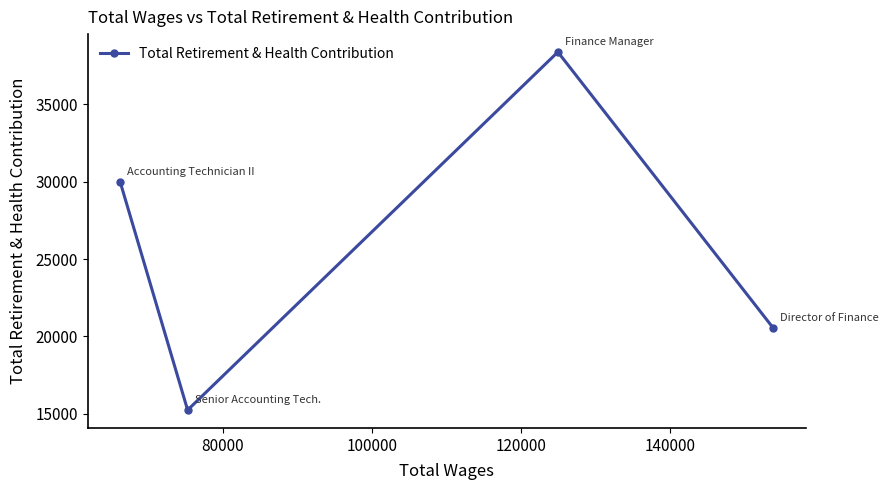

What is the value of the 3rd point from the left?

38394